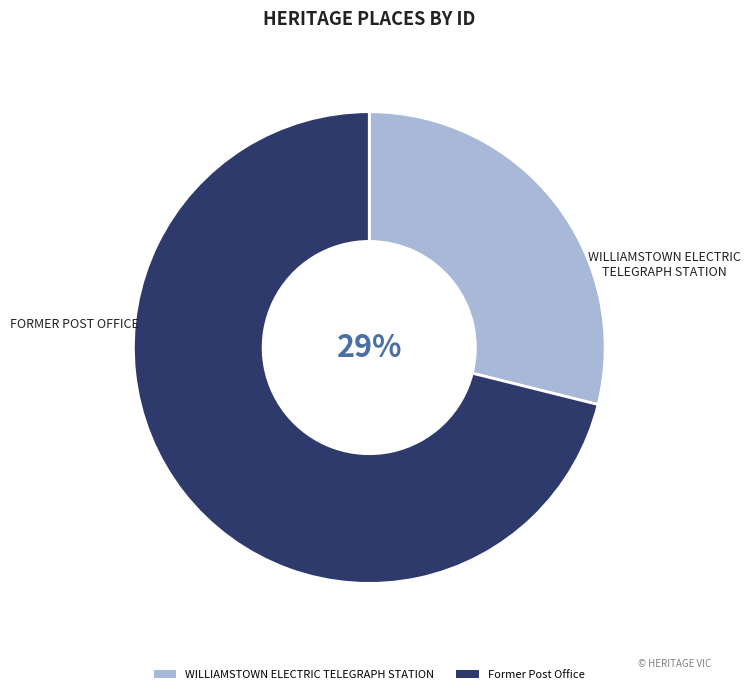

How many segments does this pie chart have?

2